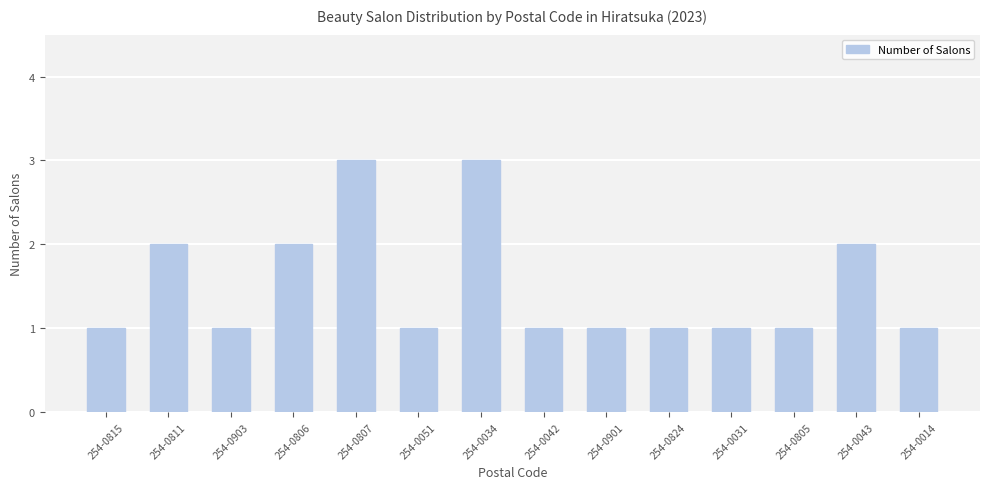

What is the minimum value shown in the chart?

1